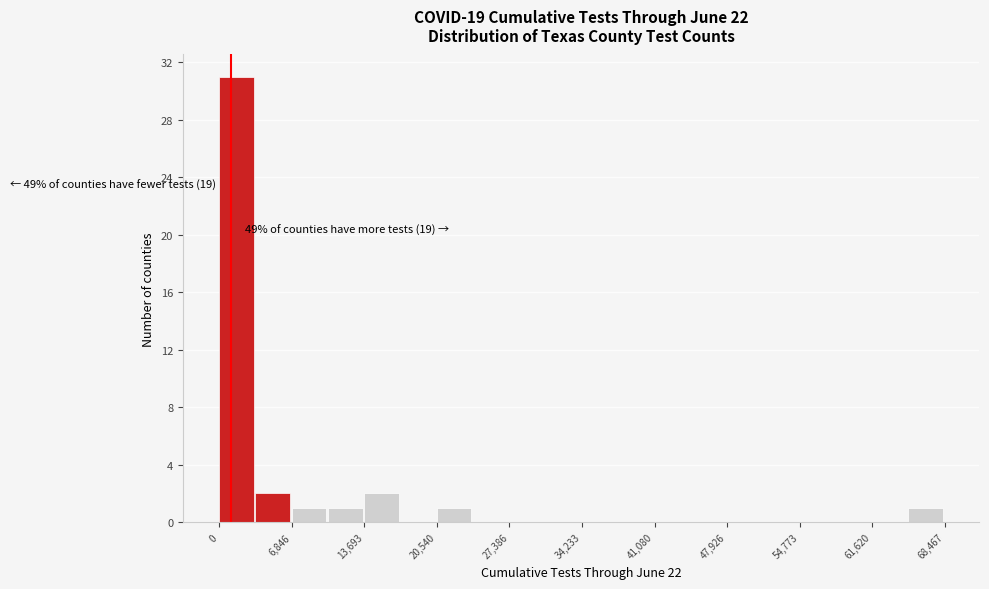

Read against the x-axis, roughly where is the centre of the tallest bar?

2000